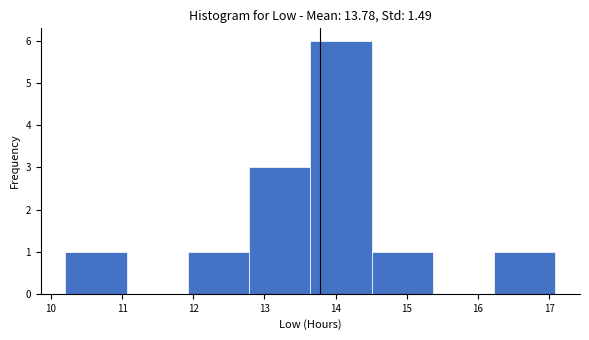

Reading left to right, transcribe this chart: for each bar, give the range it covers on the x-axis and its height. Neither the bar edges nor the heights are printed on the chart, so give them approximately, as read against the axes.

10.2 to 11.1: 1
11.1 to 11.9: 0
11.9 to 12.8: 1
12.8 to 13.6: 3
13.6 to 14.5: 6
14.5 to 15.4: 1
15.4 to 16.2: 0
16.2 to 17.1: 1